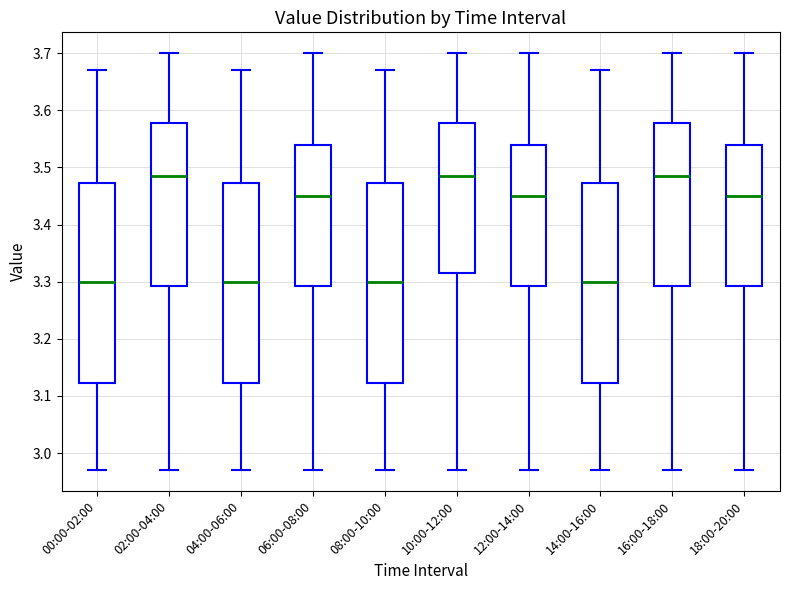

Reading left to right, transcribe this box plot: for each box, give where its median line is, the range the box spans, and where its two whiskers end, as read against the y-axis. The values are not printed on the chart, so give them approximately, as read against the axis.

00:00-02:00: median 3.30, box 3.12 to 3.47, whiskers 2.97 to 3.67
02:00-04:00: median 3.49, box 3.29 to 3.58, whiskers 2.97 to 3.70
04:00-06:00: median 3.30, box 3.12 to 3.47, whiskers 2.97 to 3.67
06:00-08:00: median 3.45, box 3.29 to 3.54, whiskers 2.97 to 3.70
08:00-10:00: median 3.30, box 3.12 to 3.47, whiskers 2.97 to 3.67
10:00-12:00: median 3.49, box 3.32 to 3.58, whiskers 2.97 to 3.70
12:00-14:00: median 3.45, box 3.29 to 3.54, whiskers 2.97 to 3.70
14:00-16:00: median 3.30, box 3.12 to 3.47, whiskers 2.97 to 3.67
16:00-18:00: median 3.49, box 3.29 to 3.58, whiskers 2.97 to 3.70
18:00-20:00: median 3.45, box 3.29 to 3.54, whiskers 2.97 to 3.70